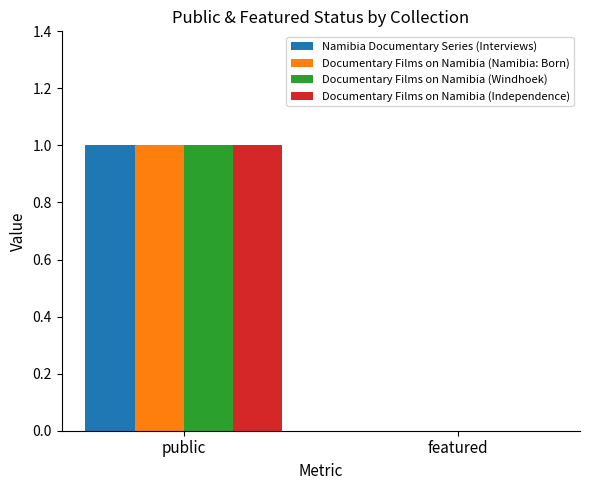

What are all the series names shown in the legend?

Namibia Documentary Series (Interviews), Documentary Films on Namibia (Namibia: Born), Documentary Films on Namibia (Windhoek), Documentary Films on Namibia (Independence)